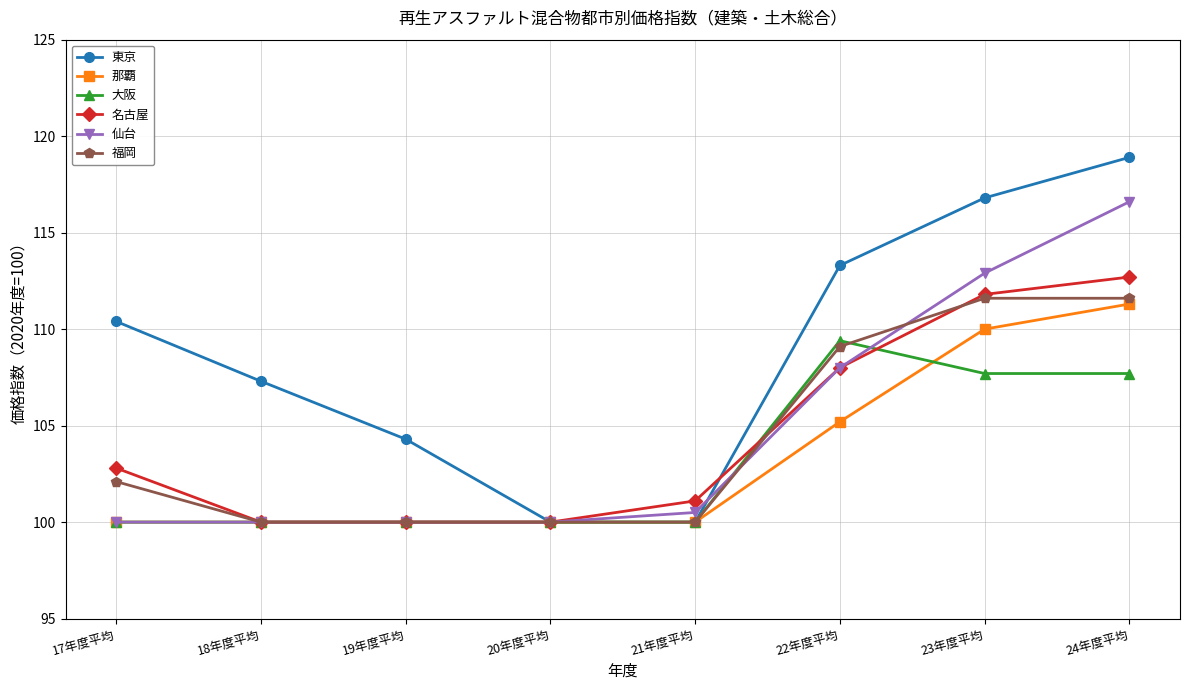

What is the lowest value of the 福岡 series?

100.0